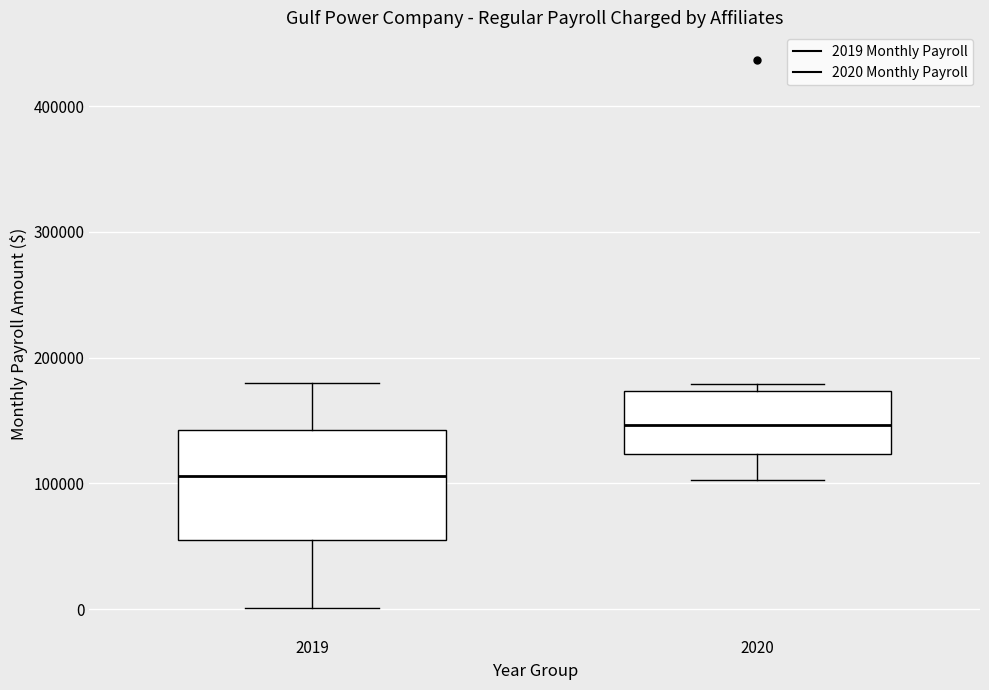

Reading left to right, transcribe this box plot: for each box, give where its median line is, the range the box spans, and where its two whiskers end, as read against the y-axis. The values are not printed on the chart, so give them approximately, as read against the axis.

2019: median 110000, box 60000 to 140000, whiskers 0 to 180000
2020: median 150000, box 120000 to 170000, whiskers 100000 to 180000